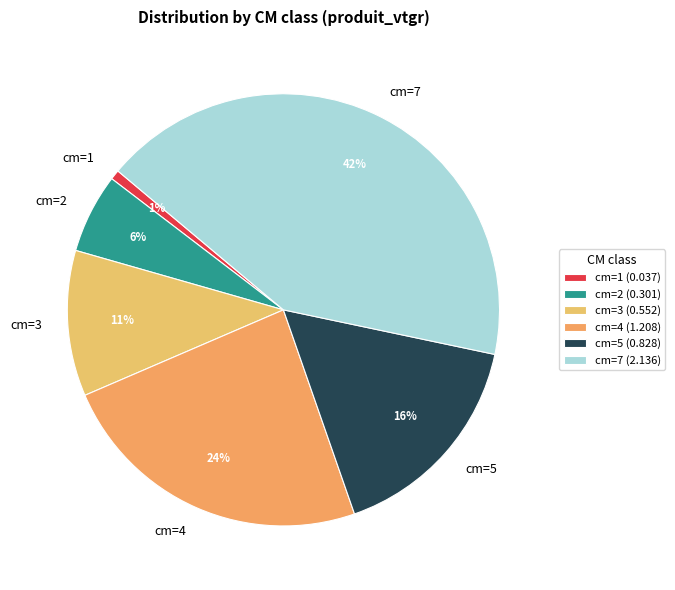

To the nearest percent, what percentage of the pie is cm=7?

42%